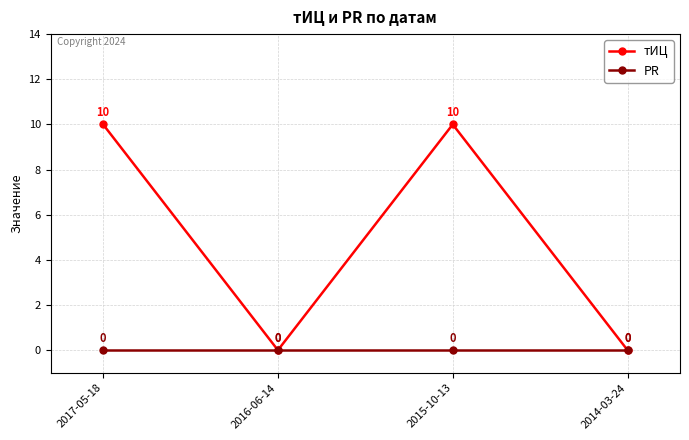

How many distinct data groups are displayed?

2